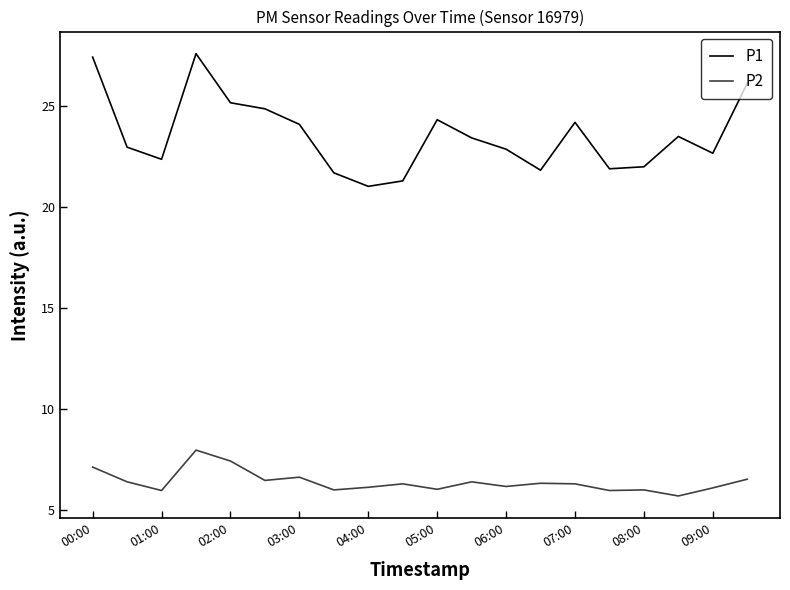

How many lines are shown in the chart?

2